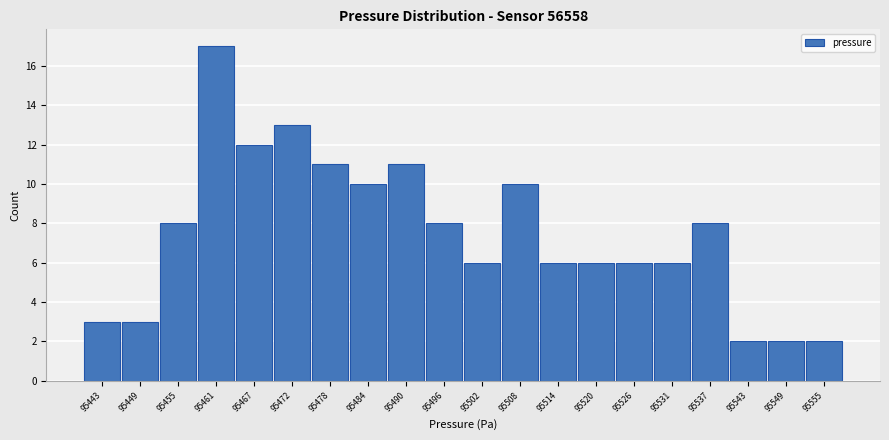

Reading left to right, list every bar in this chart as the range it spans on the x-axis followed by its height. Neither the bar edges nor the heights are printed on the chart, so give them approximately, as read against the axes.

95440.0 to 95445.9: 3
95445.9 to 95451.8: 3
95451.8 to 95457.7: 8
95457.7 to 95463.6: 17
95463.6 to 95469.5: 12
95469.5 to 95475.4: 13
95475.4 to 95481.3: 11
95481.3 to 95487.2: 10
95487.2 to 95493.1: 11
95493.1 to 95499.0: 8
95499.0 to 95504.9: 6
95504.9 to 95510.8: 10
95510.8 to 95516.7: 6
95516.7 to 95522.6: 6
95522.6 to 95528.5: 6
95528.5 to 95534.4: 6
95534.4 to 95540.3: 8
95540.3 to 95546.2: 2
95546.2 to 95552.1: 2
95552.1 to 95558.0: 2